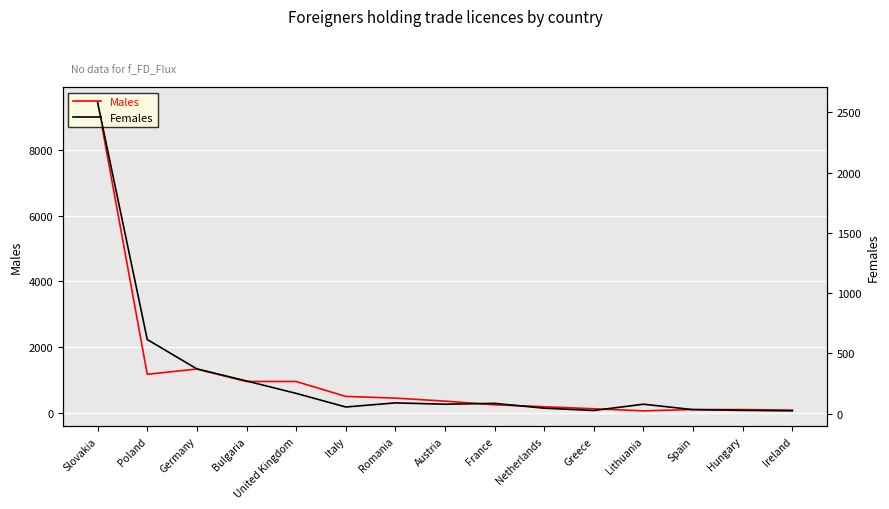

Rank the categories by Females value from lowest to highest.

Ireland, Greece, Hungary, Spain, Netherlands, Italy, Austria, Lithuania, France, Romania, United Kingdom, Bulgaria, Germany, Poland, Slovakia